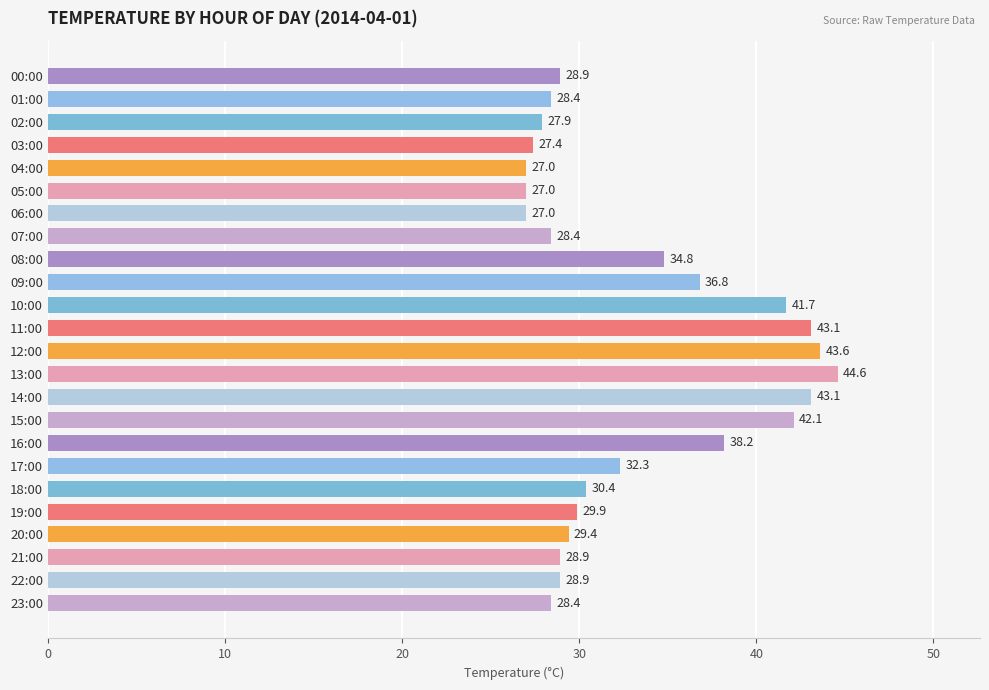

What is the change in value from 01:00 to 16:00?

+9.8